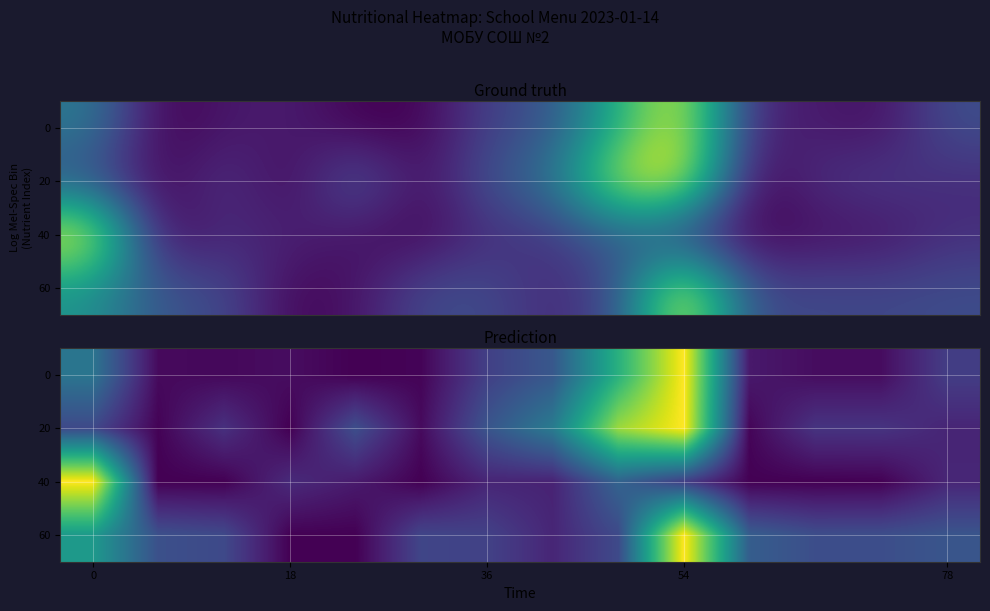

Which category has the highest value across all series?

54